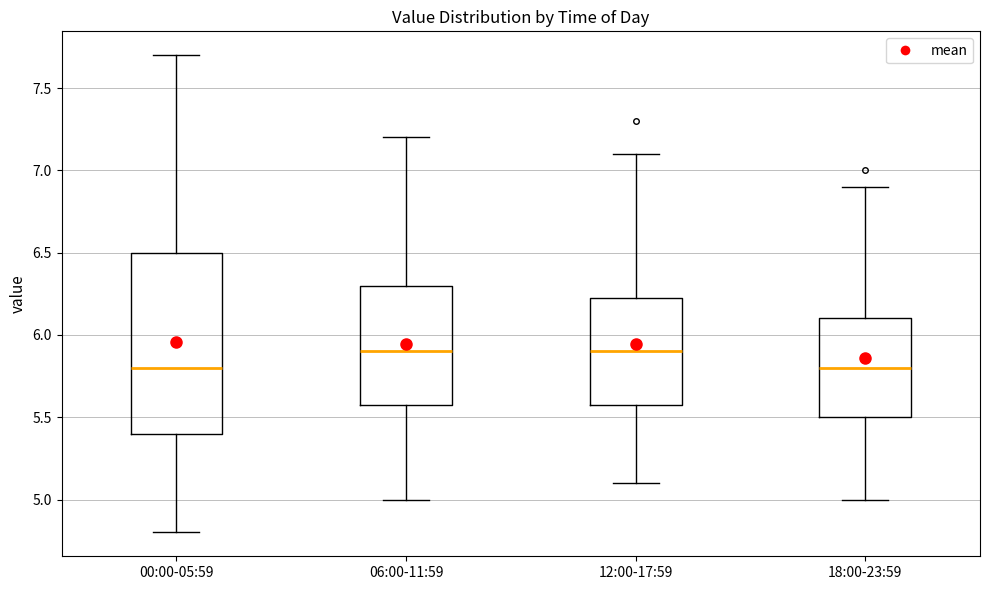

Where does the median line of the box for 12:00-17:59 sit on the y-axis? The values are not printed on the chart, so give them approximately, as read against the axis.

5.90